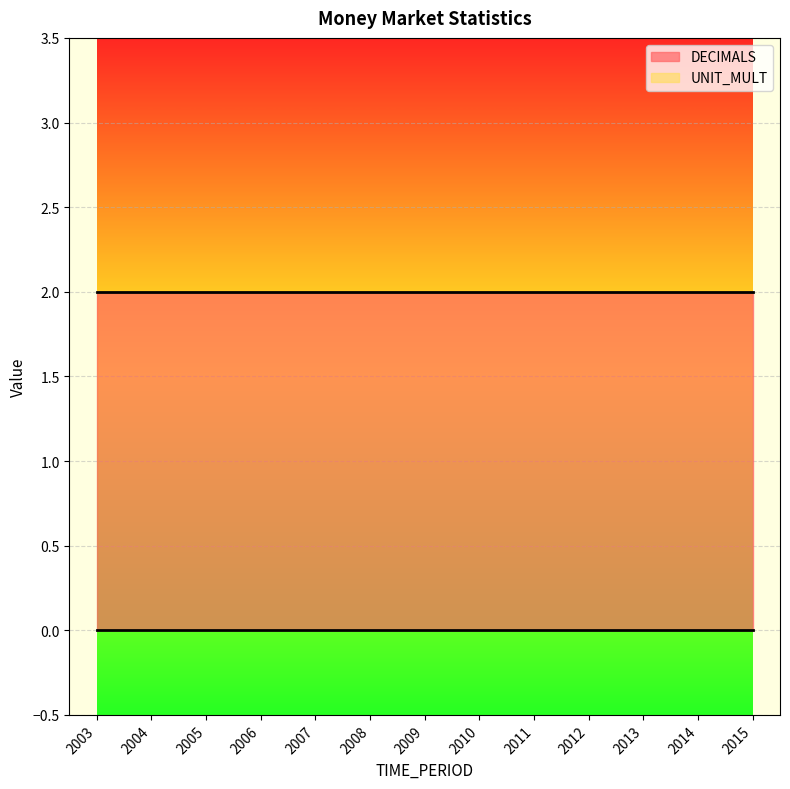

True or false: DECIMALS and UNIT_MULT cross at least once.

False